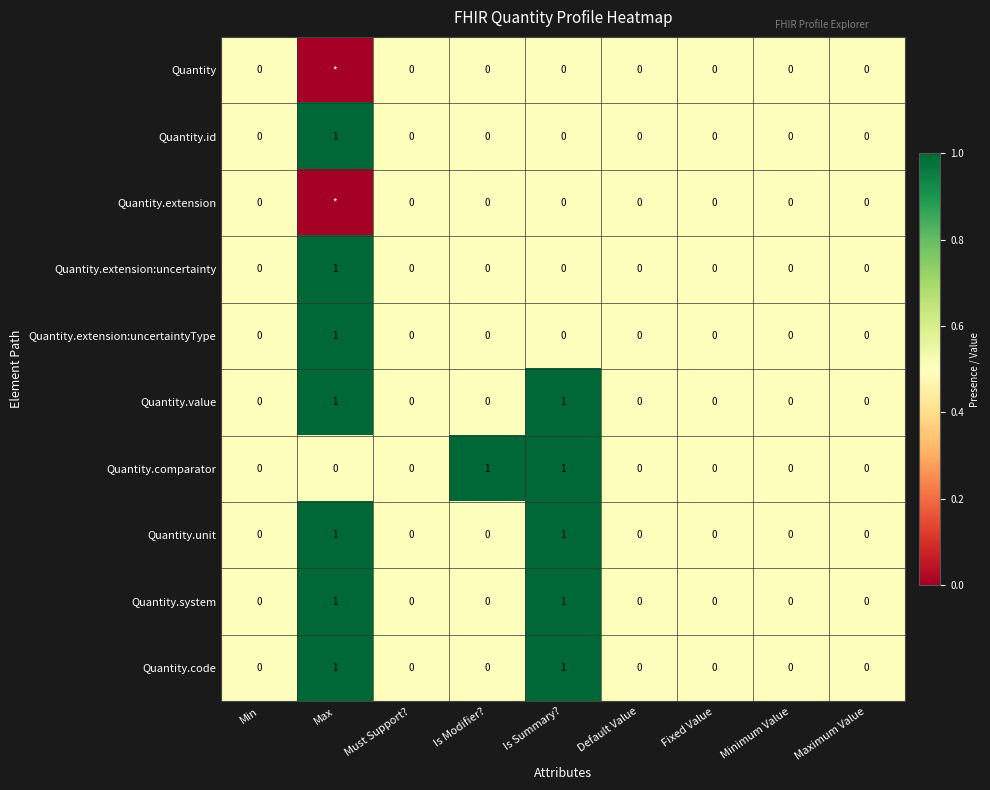

What is the total value across all series at Is Summary??

5